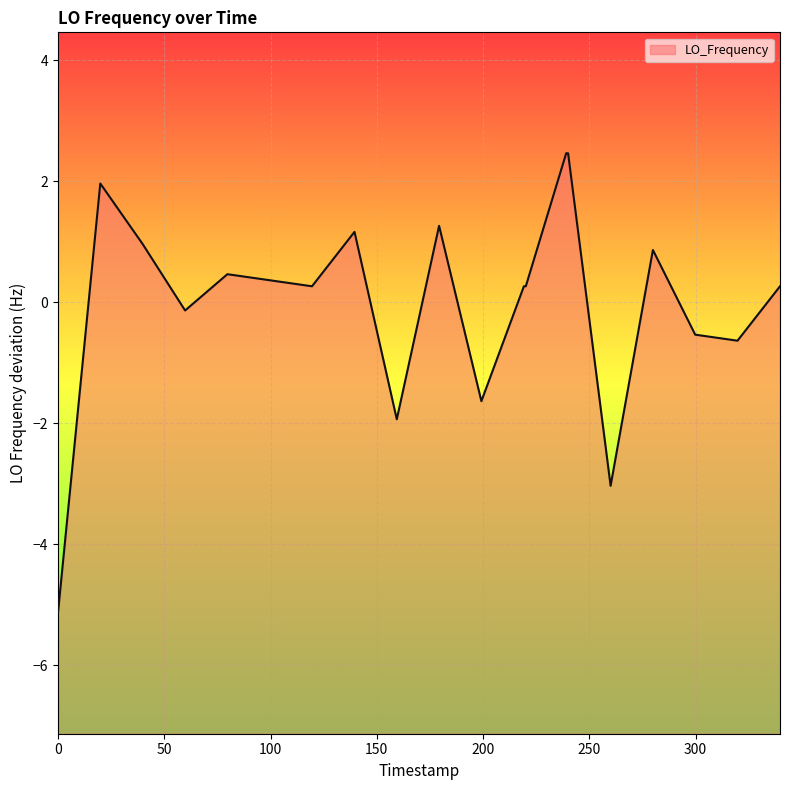

What is the difference between the maximum and minimum values?

7.6